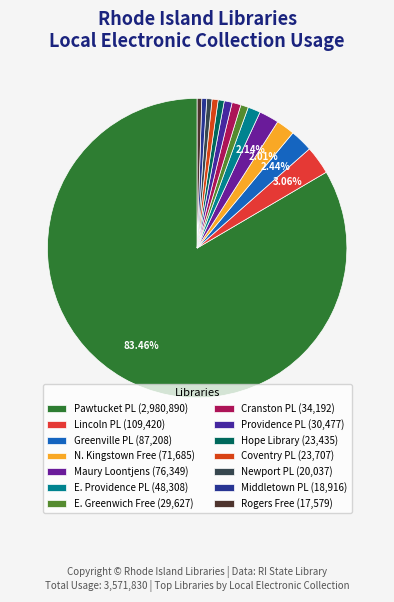

To the nearest percent, what is the difference between the largest and smallest slice percentages?

83%